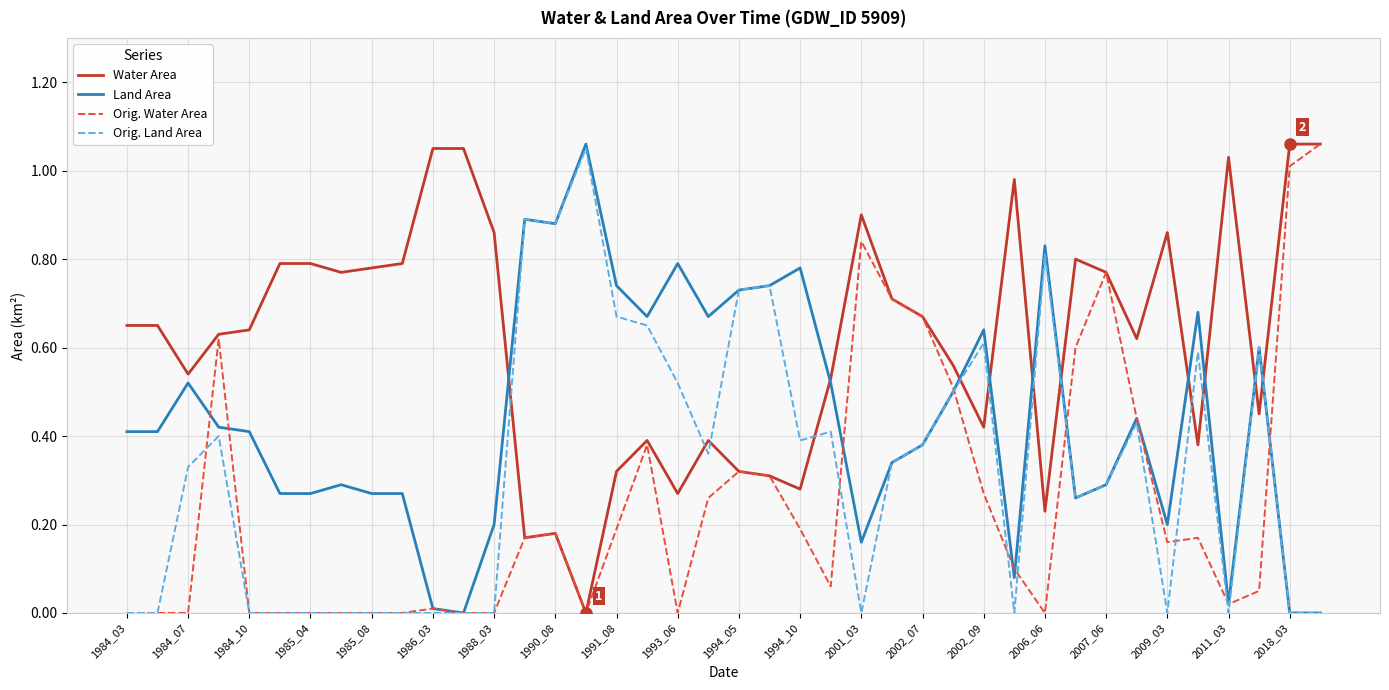

Which series has the largest total across all categories?

Water Area